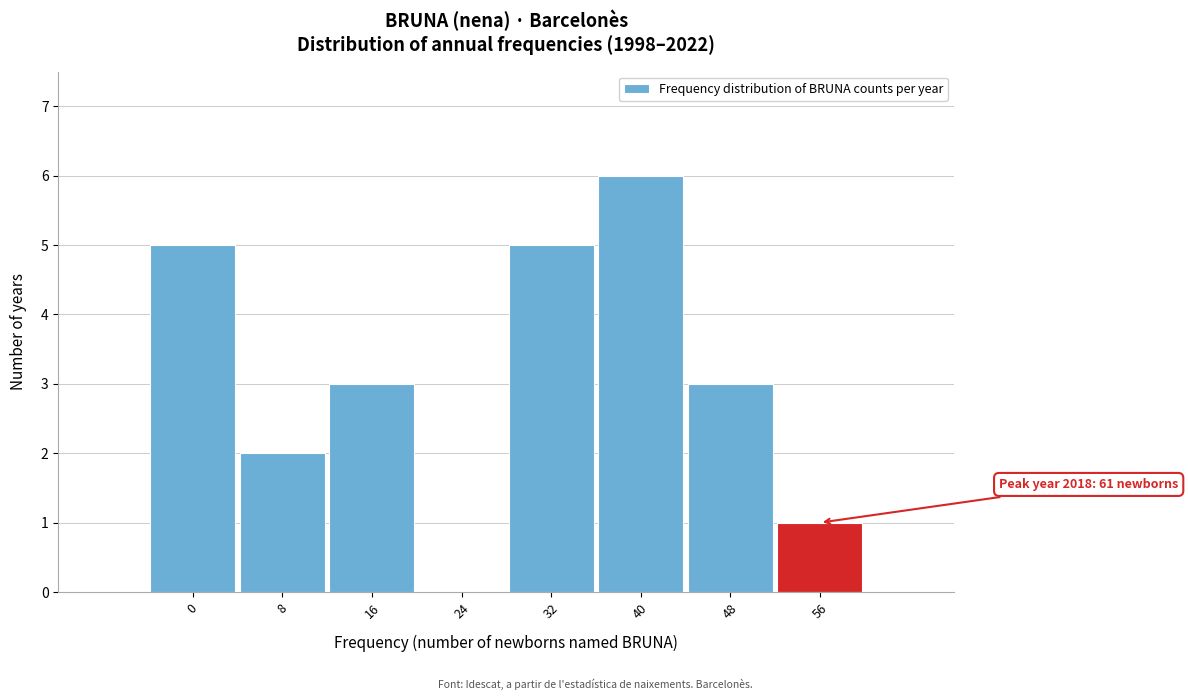

Reading left to right, extract all data points from this chart.

0=5	8=2	16=3	24=0	32=5	40=6	48=3	56=1